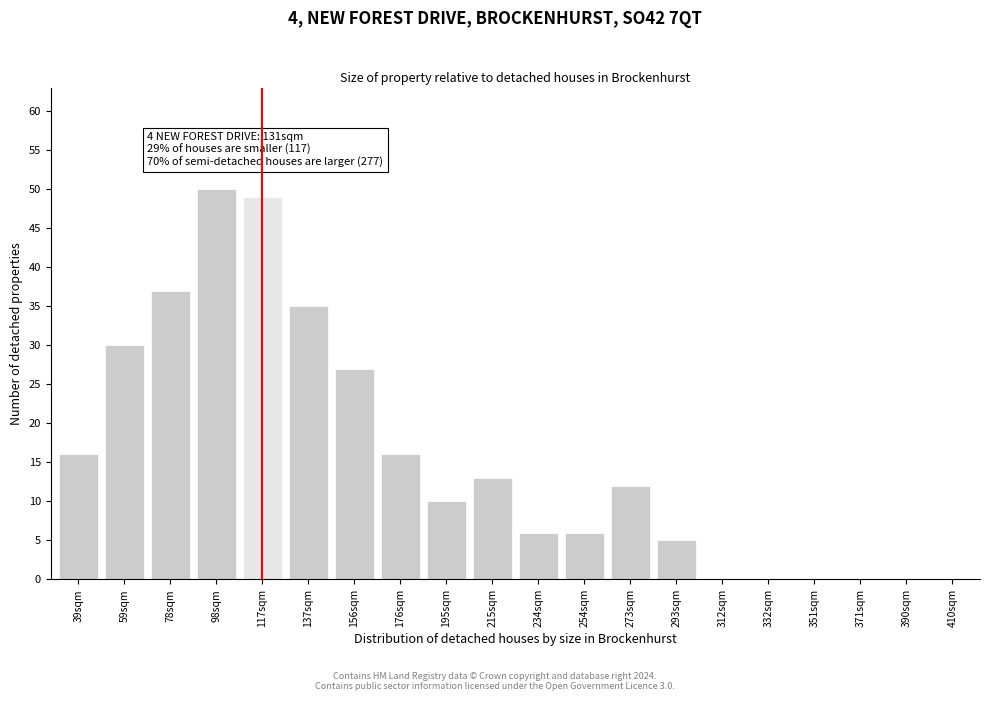

Reading right to left, list all the values displayed in this chart.

410sqm=0	390sqm=0	371sqm=0	351sqm=0	332sqm=0	312sqm=0	293sqm=5	273sqm=12	254sqm=6	234sqm=6	215sqm=13	195sqm=10	176sqm=16	156sqm=27	137sqm=35	117sqm=49	98sqm=50	78sqm=37	59sqm=30	39sqm=16